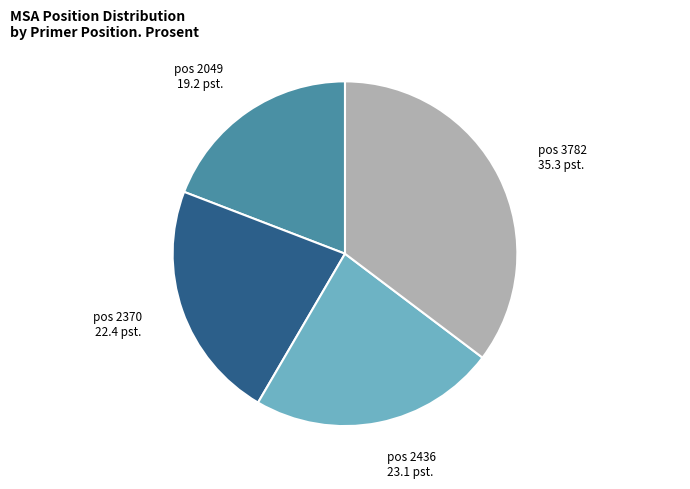

True or false: pos 2049 accounts for 19% of the total.

True